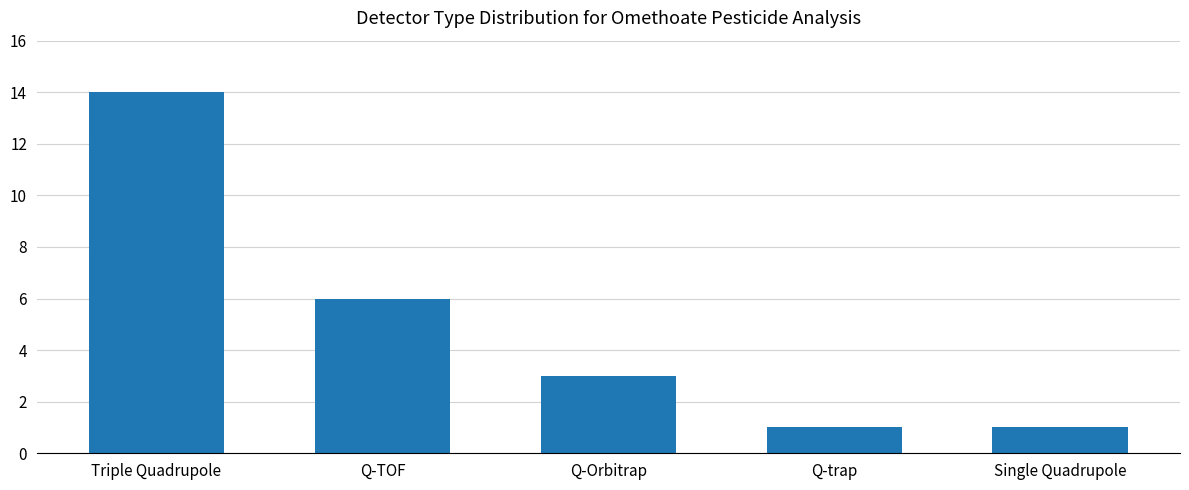

What is the label of the 5th bar from the right?

Triple Quadrupole